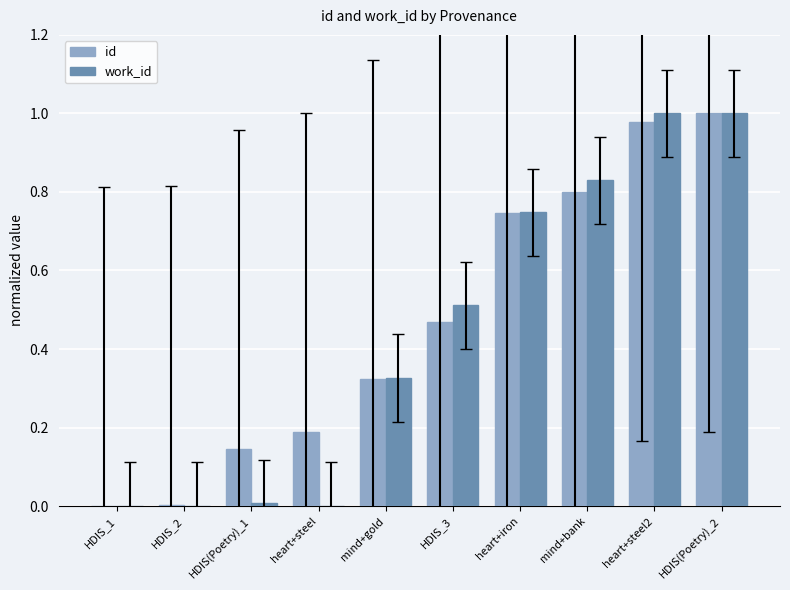

What is the total value across all series at HDIS(Poetry)_2?

2.0